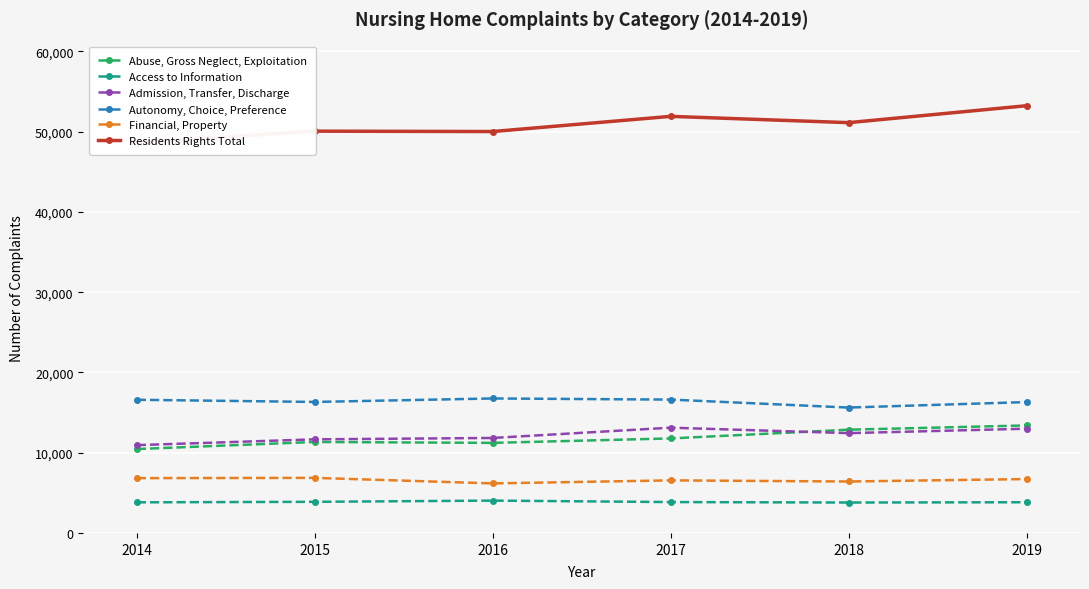

Which series has the widest spread of values?

Residents Rights Total